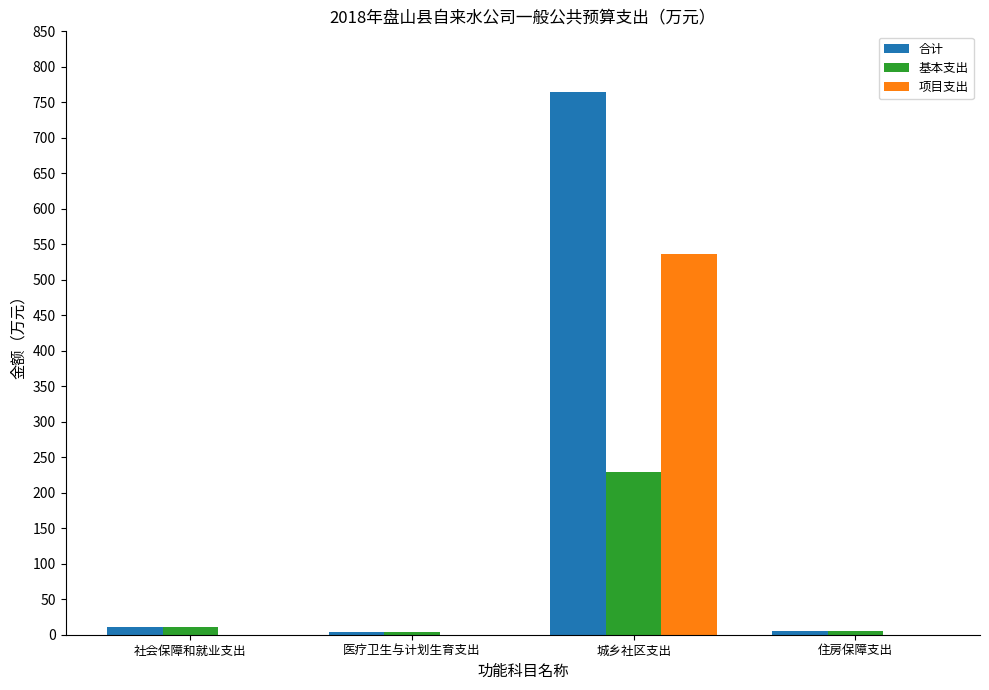

What is the sum of all 项目支出 values?

535.8